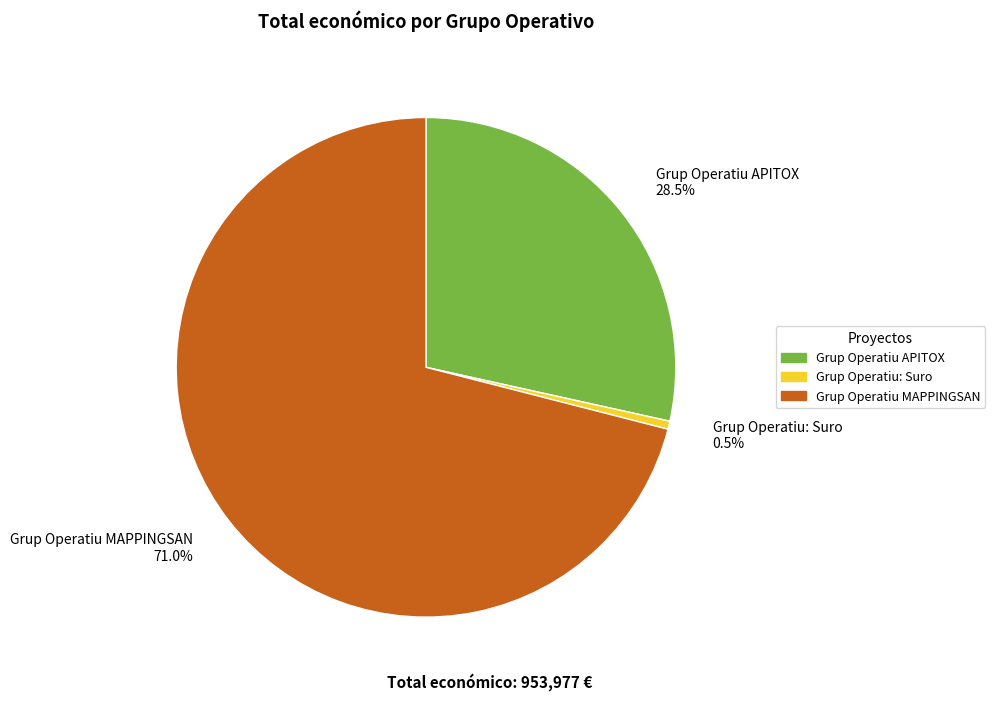

Does any single category account for the majority?

Yes